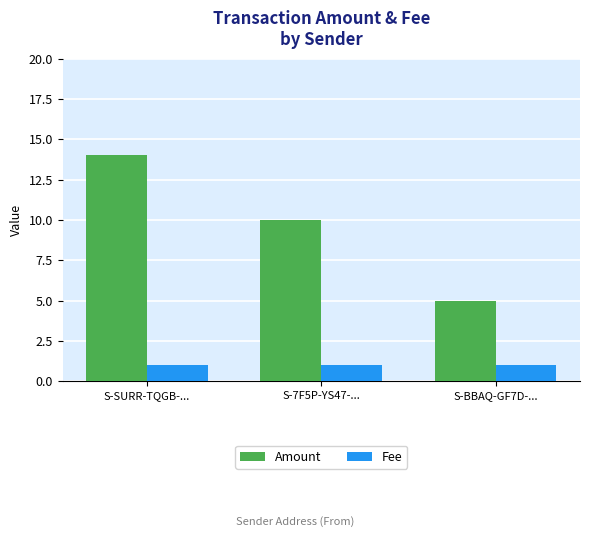

Is it true that Amount equals 7 at S-BBAQ-GF7D-...?

False